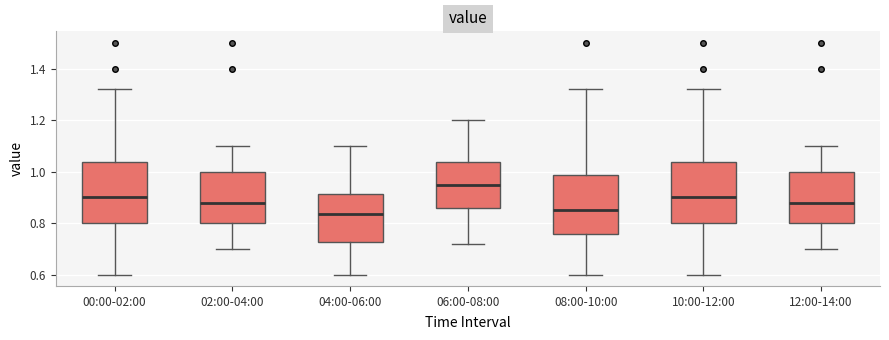

Reading left to right, transcribe this box plot: for each box, give where its median line is, the range the box spans, and where its two whiskers end, as read against the y-axis. The values are not printed on the chart, so give them approximately, as read against the axis.

00:00-02:00: median 0.90, box 0.80 to 1.04, whiskers 0.60 to 1.32
02:00-04:00: median 0.88, box 0.80 to 1.00, whiskers 0.70 to 1.10
04:00-06:00: median 0.84, box 0.72 to 0.92, whiskers 0.60 to 1.10
06:00-08:00: median 0.96, box 0.86 to 1.04, whiskers 0.72 to 1.20
08:00-10:00: median 0.86, box 0.76 to 0.98, whiskers 0.60 to 1.32
10:00-12:00: median 0.90, box 0.80 to 1.04, whiskers 0.60 to 1.32
12:00-14:00: median 0.88, box 0.80 to 1.00, whiskers 0.70 to 1.10